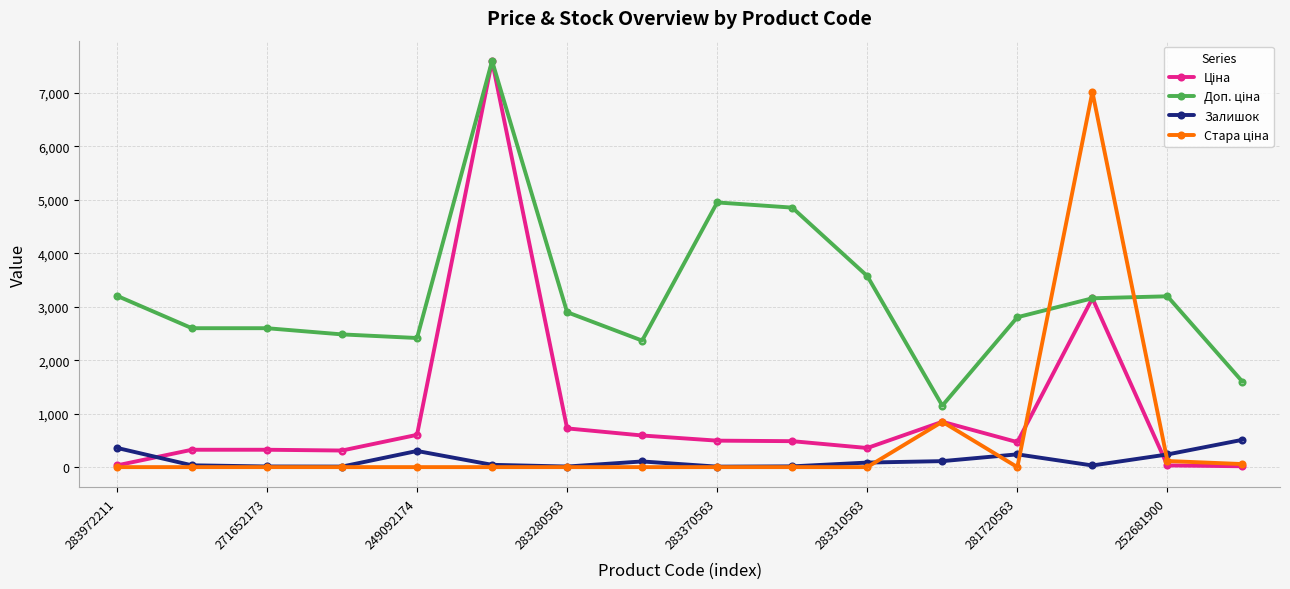

What is the maximum value shown in the chart?

7596.5